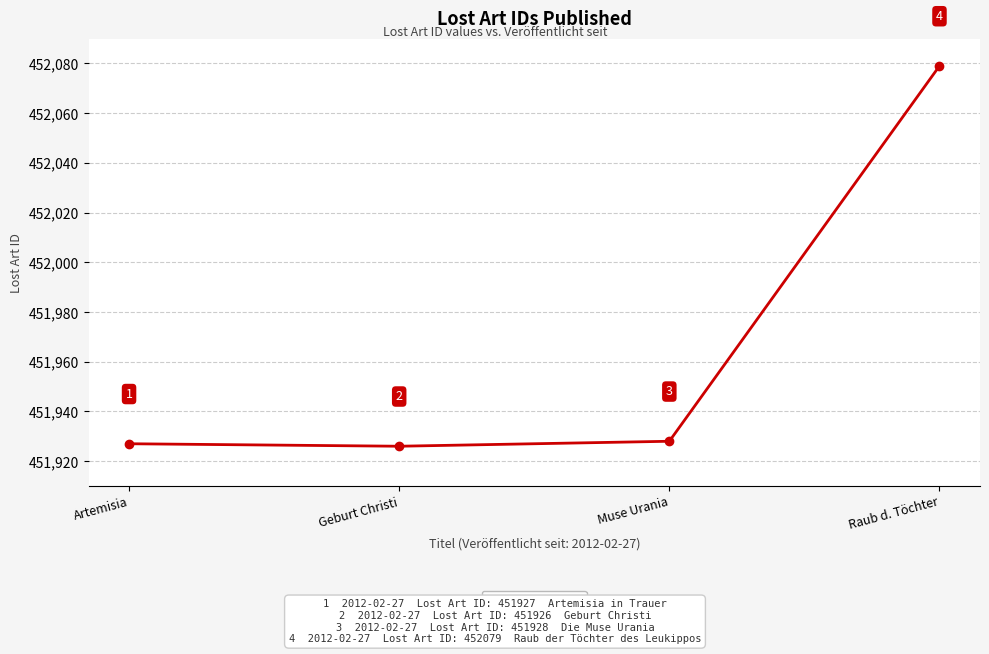

Read the value at Artemisia, to the nearest 10.

451930